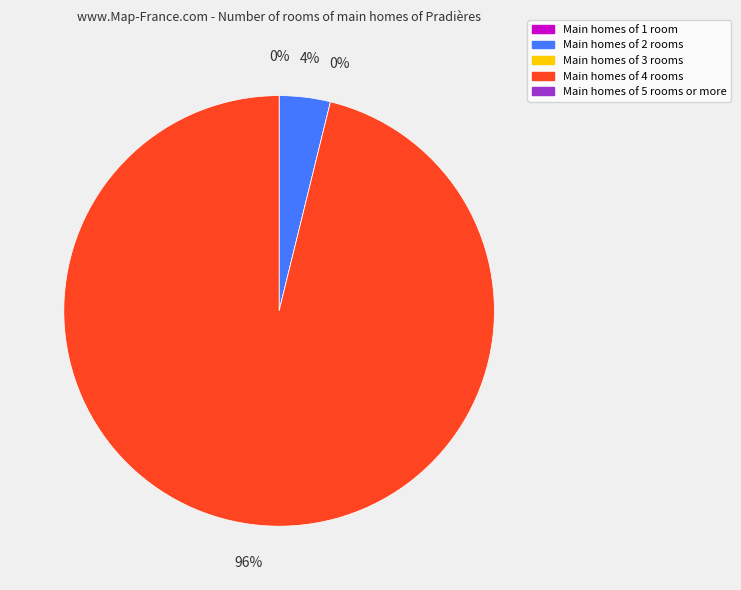

What portion of the pie excludes 72409?

100.0%